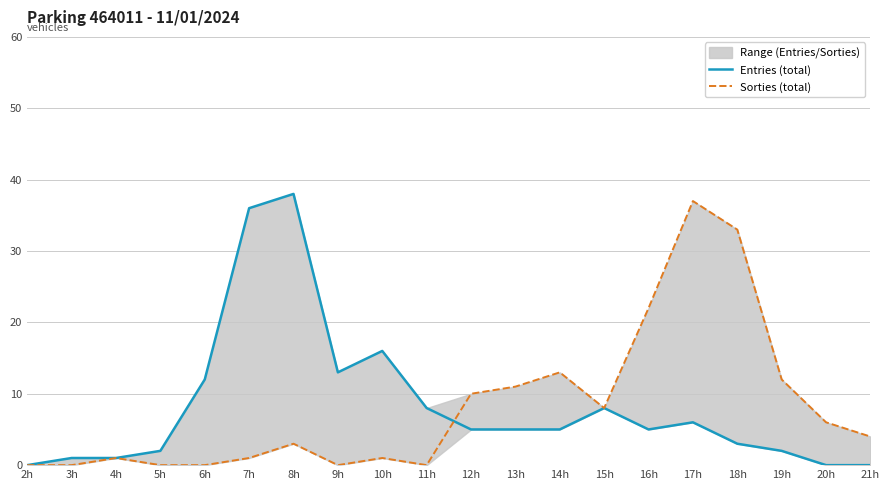

Rank the categories by Sorties (total) value from highest to lowest.

17h, 18h, 16h, 14h, 19h, 13h, 12h, 15h, 20h, 21h, 8h, 4h, 7h, 10h, 2h, 3h, 5h, 6h, 9h, 11h